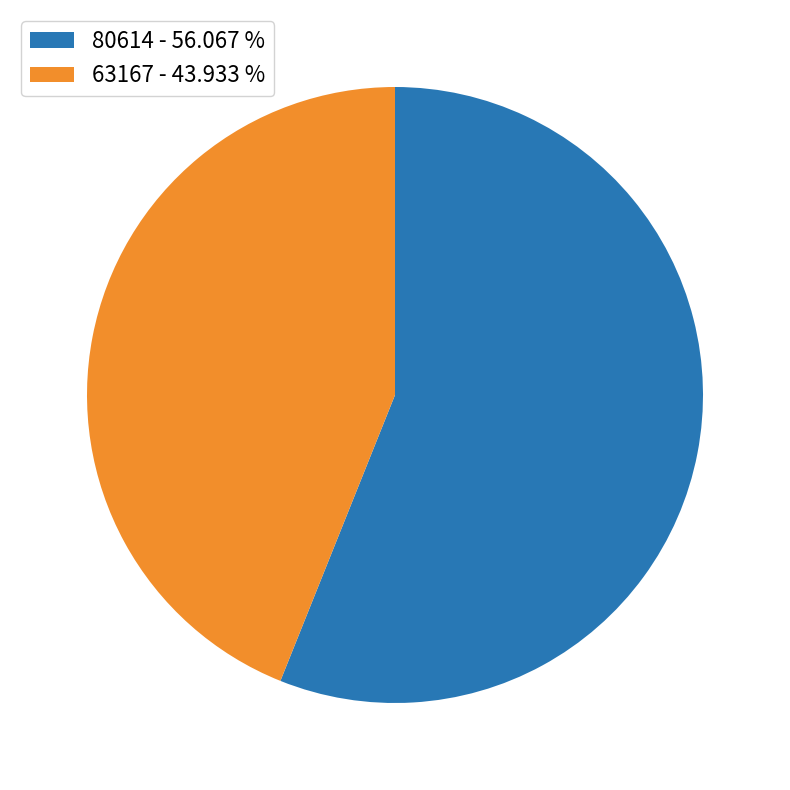

How many segments does this pie chart have?

2